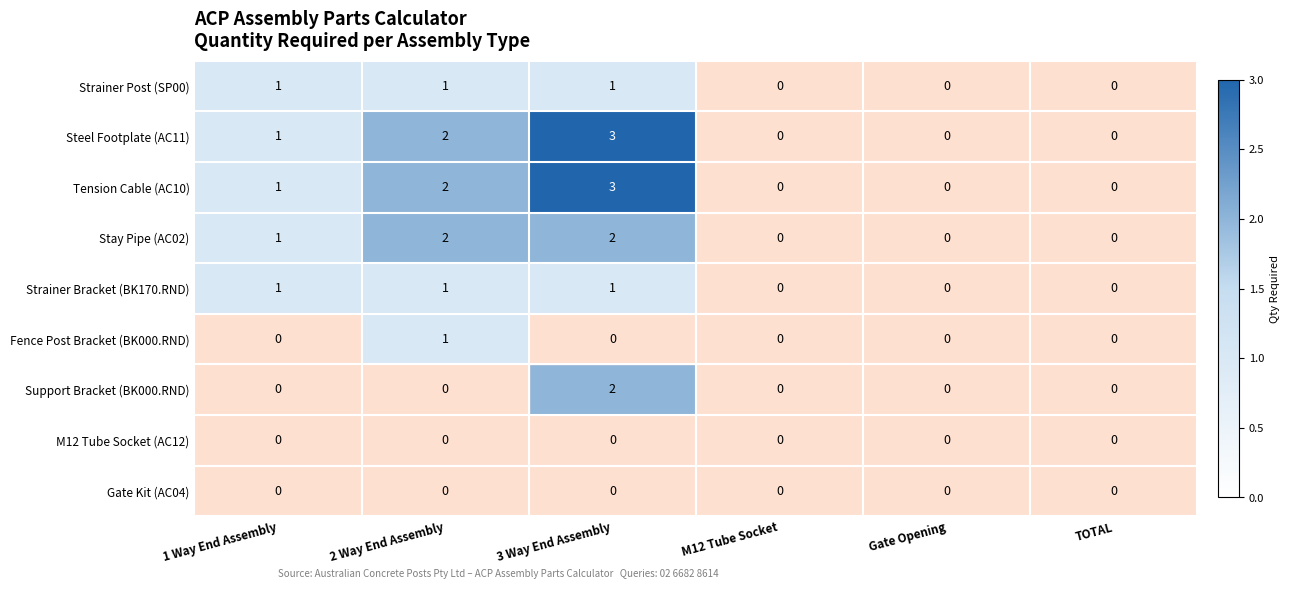

What is the sum of all Strainer Bracket (BK170.RND) values?

3